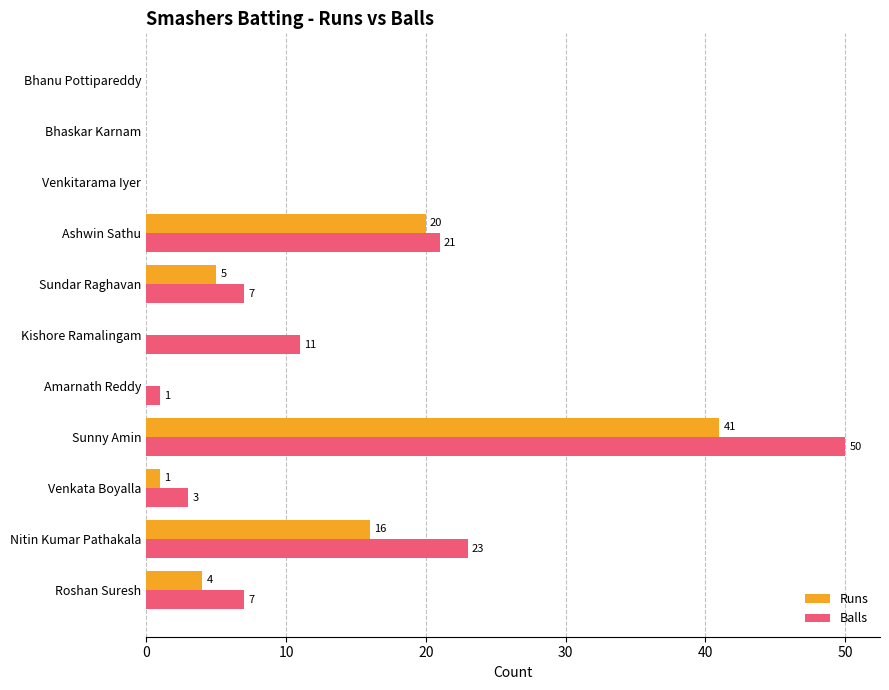

Which category has the highest value across all series?

Sunny Amin